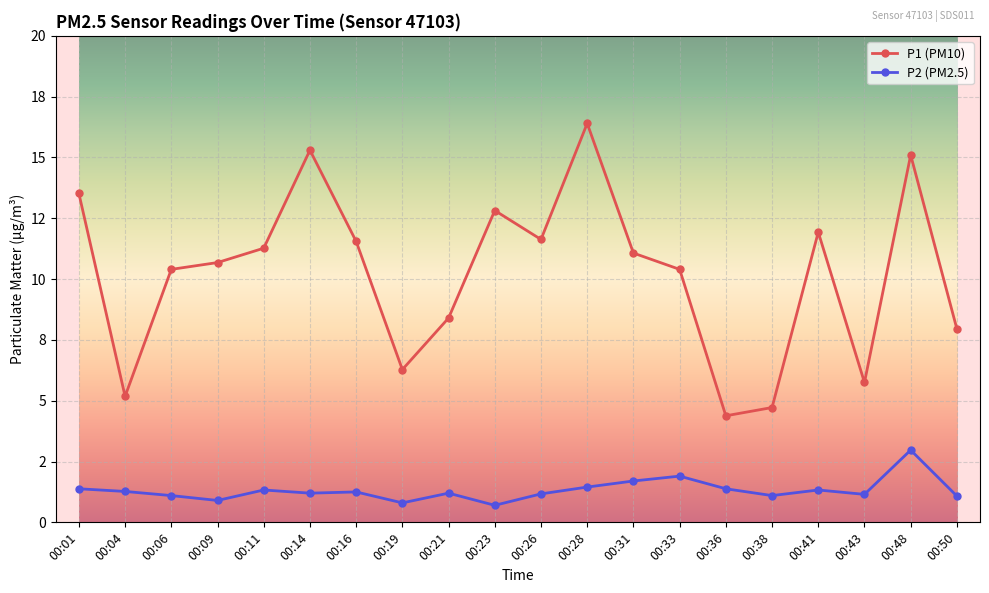

Between 00:01 and 00:48, which is larger?

00:48